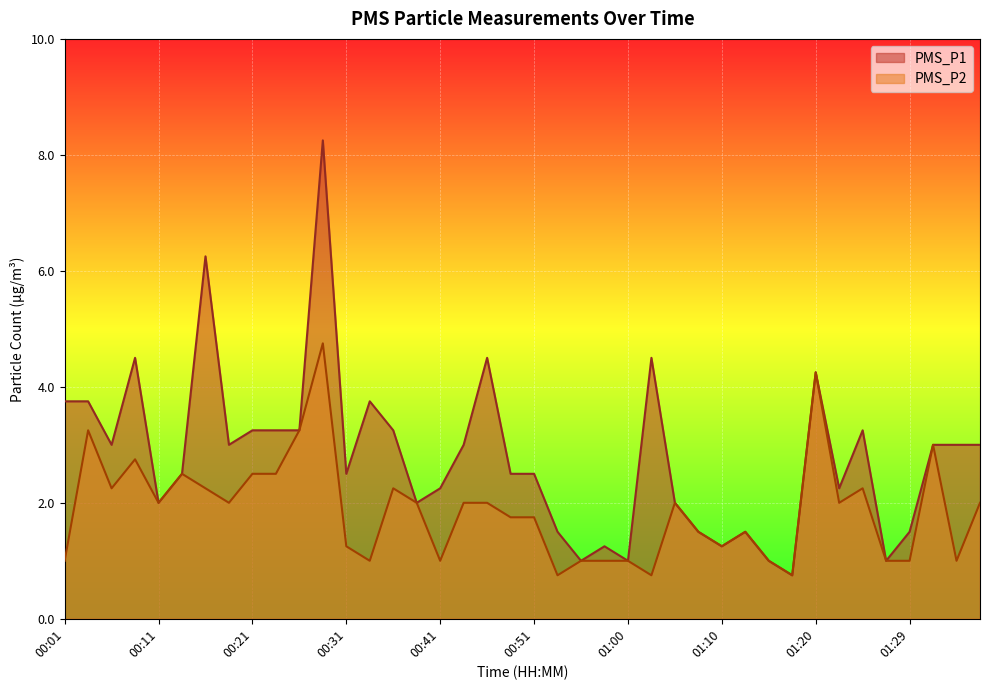

What is the sum of all PMS_P2 values?

75.0